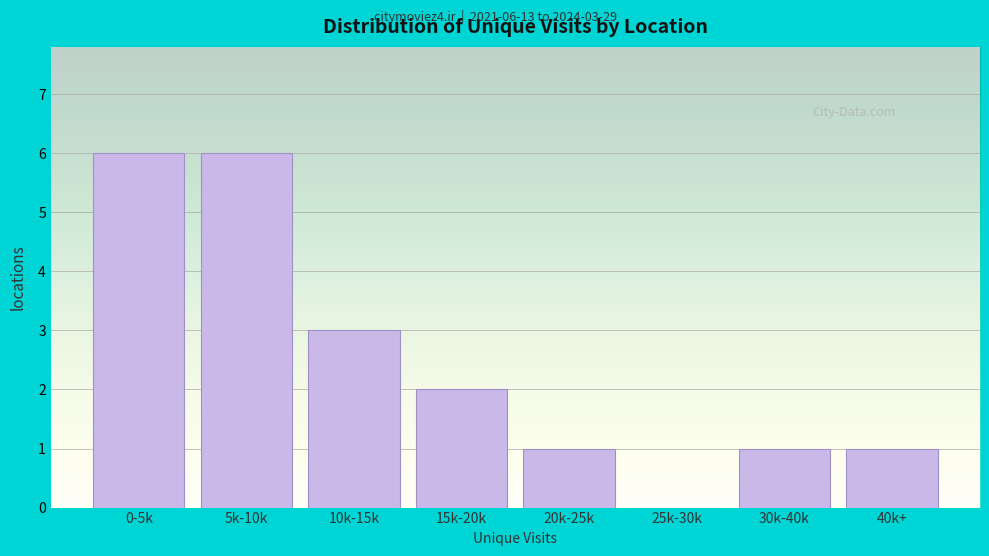

Reading right to left, extract all data points from this chart.

40k+=1	30k-40k=1	25k-30k=0	20k-25k=1	15k-20k=2	10k-15k=3	5k-10k=6	0-5k=6